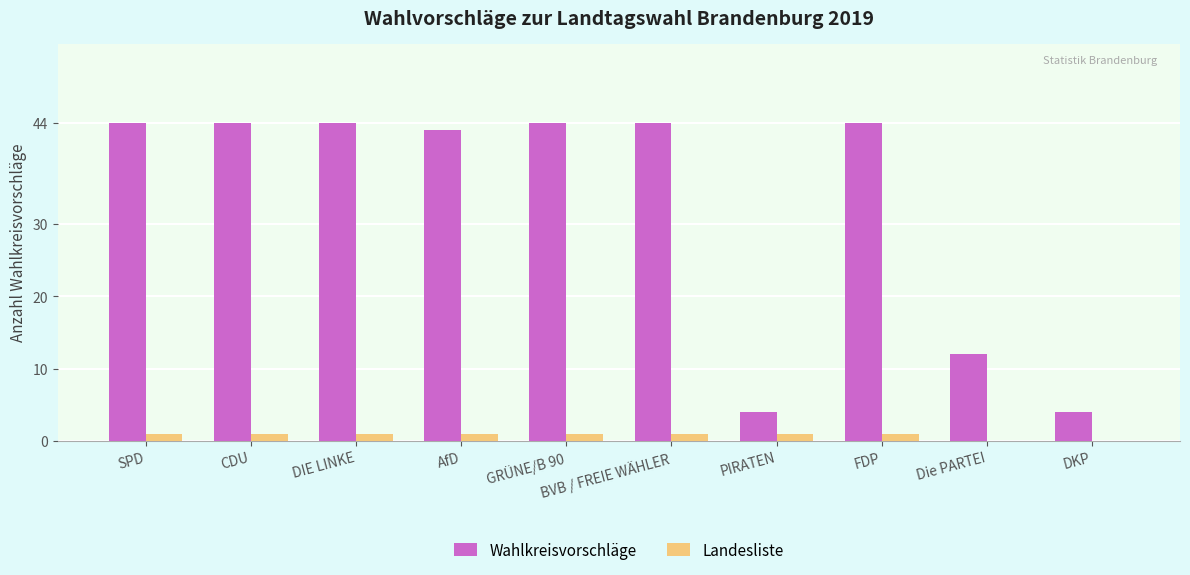

Which series has the largest total across all categories?

Wahlkreisvorschläge